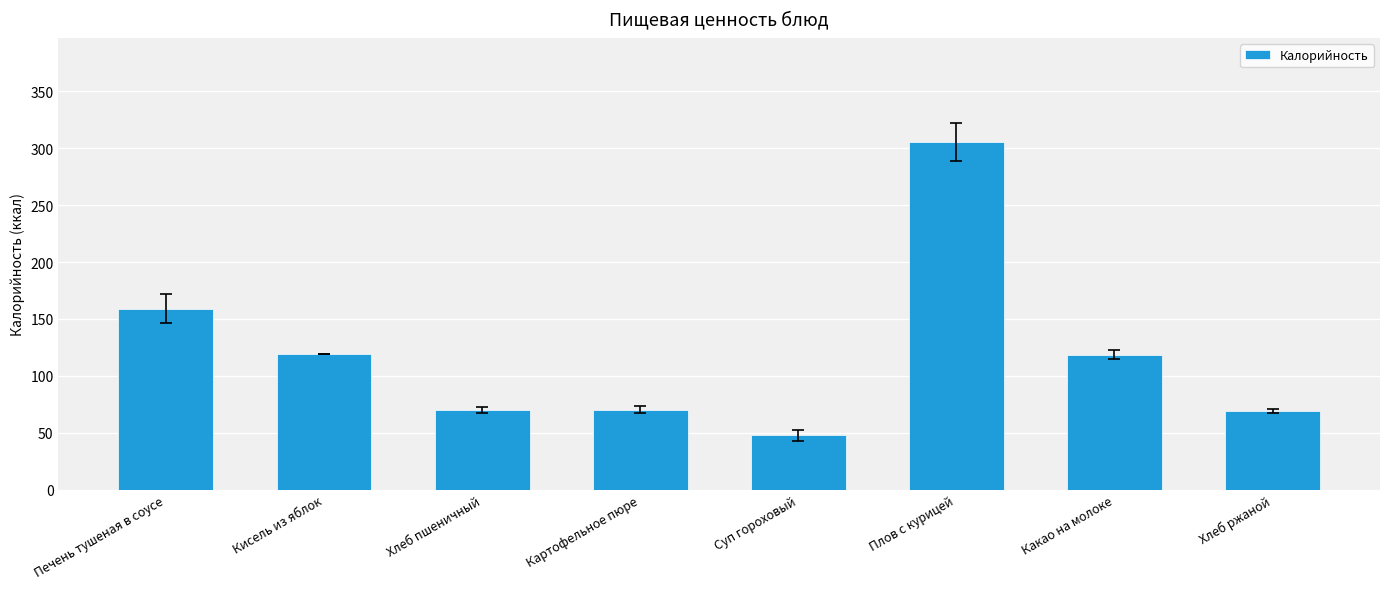

Which label corresponds to the smallest value in the chart?

Суп гороховый